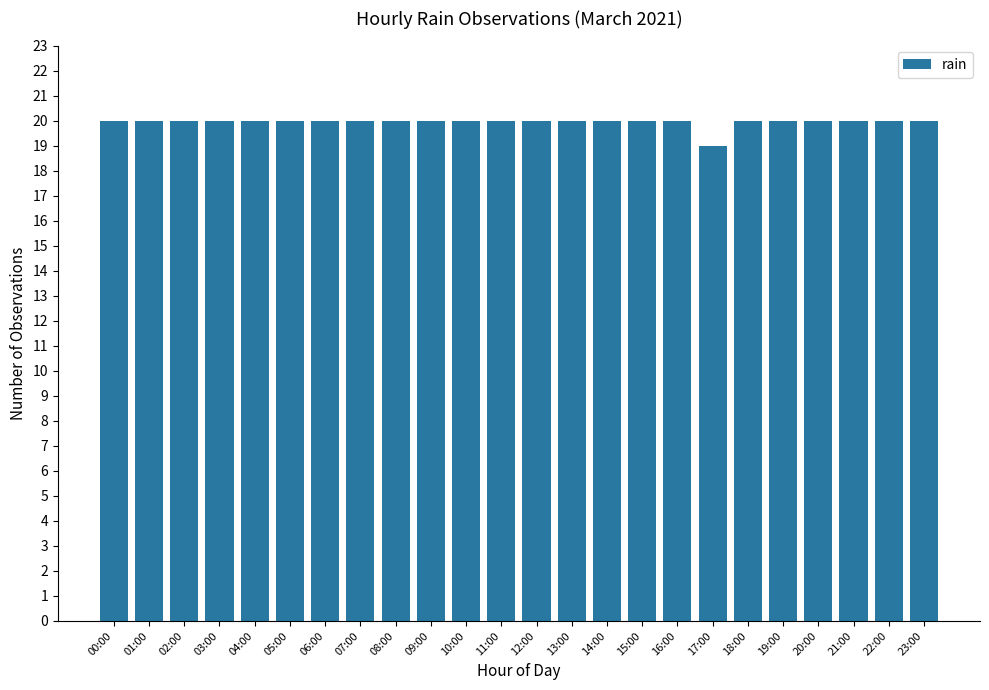

How many values are between 20 and 21?

23